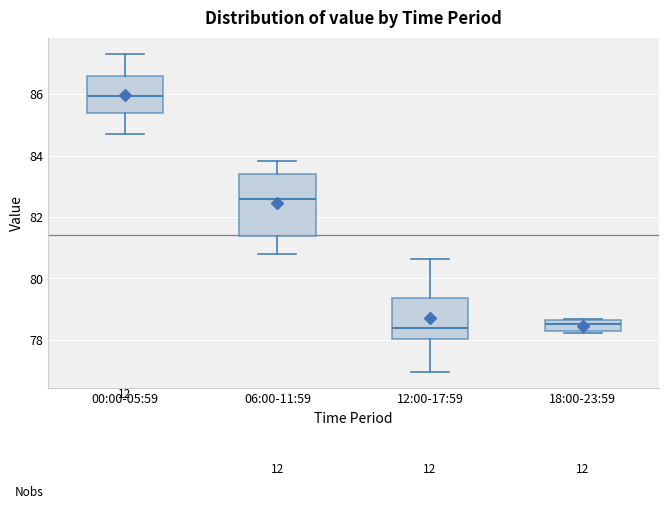

Which box is the tallest, from its lower edge to its upper edge?

06:00-11:59